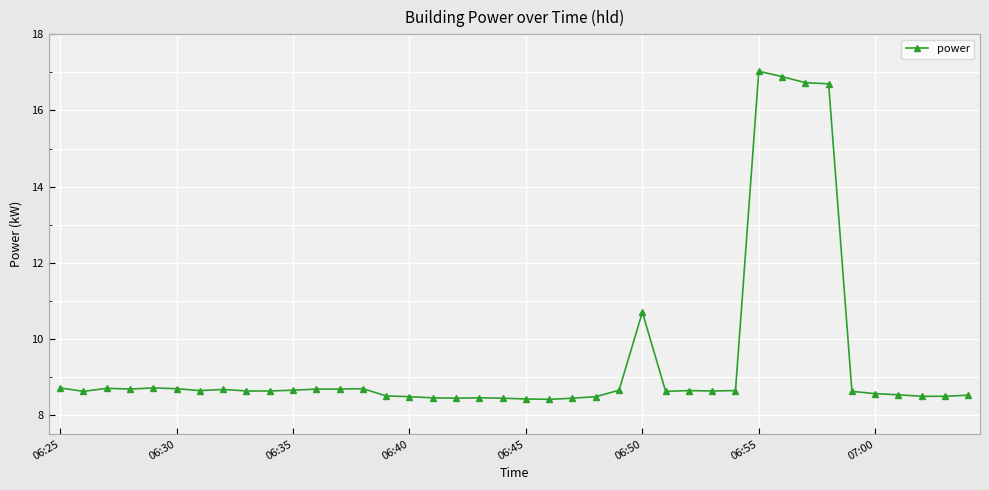

True or false: there are more than 1 points higher than both neighbors.

True